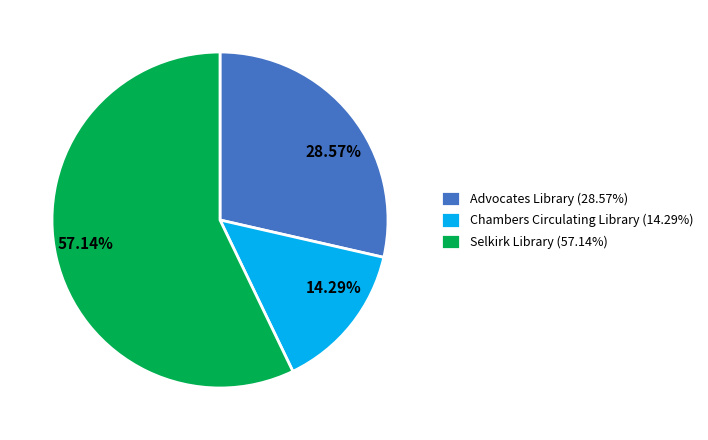

To the nearest percent, what is the difference between the Selkirk Library and Advocates Library slice percentages?

29%